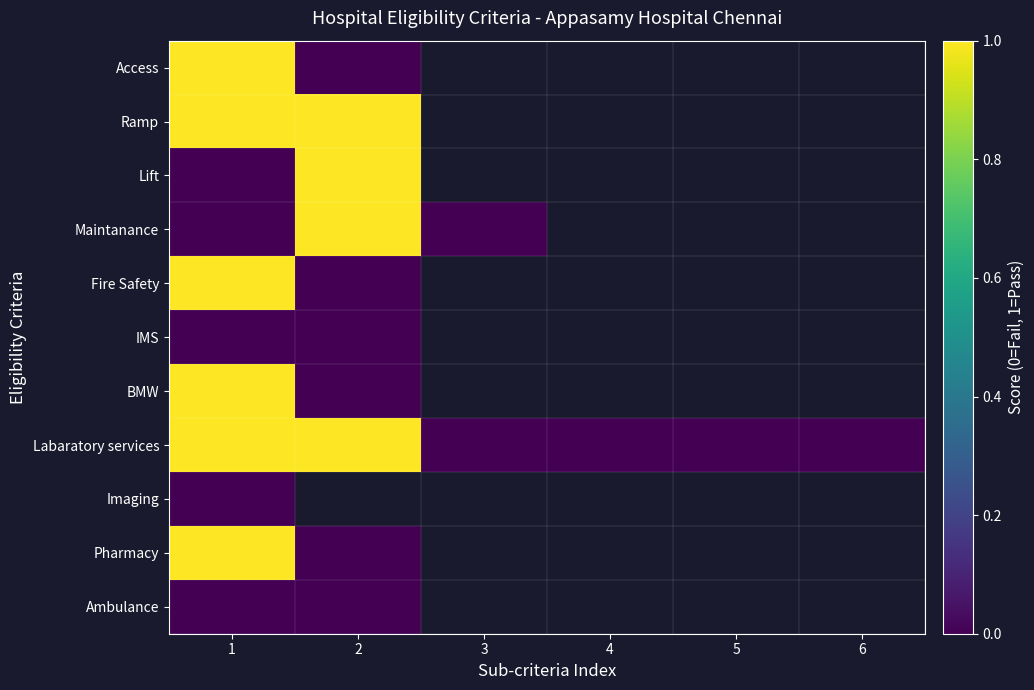

List the series in order of their peak value, lowest first.

IMS, Imaging, Ambulance, Access, Ramp, Lift, Maintanance, Fire Safety, BMW, Labaratory services, Pharmacy